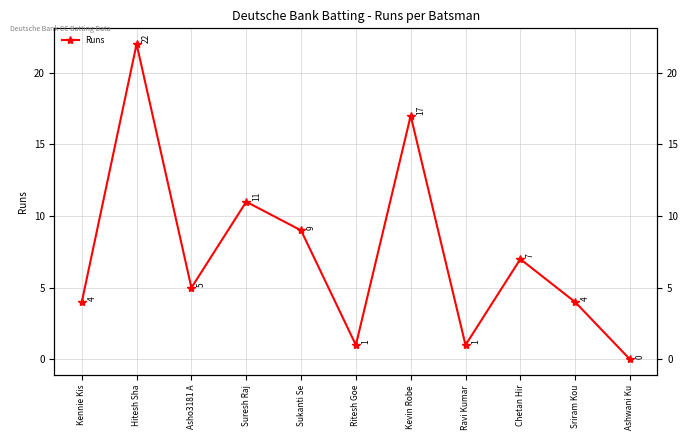

List the labels in order of value, smallest first.

Ashwani Ku, Ritesh Goe, Ravi Kumar, Kennie Kis, Sriram Kou, Asho3181 A, Chetan Hir, Sukanti Se, Suresh Raj, Kevin Robe, Hitesh Sha